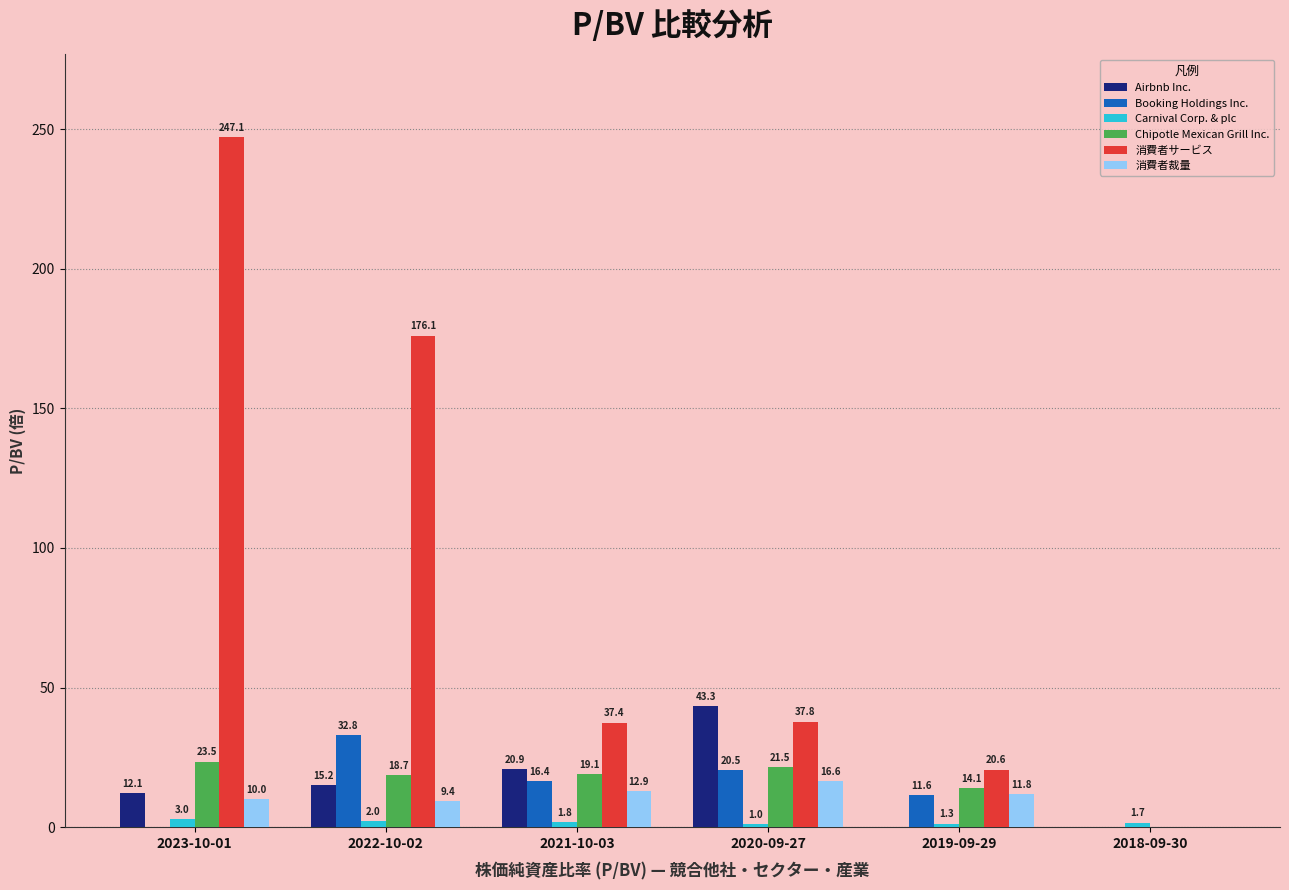

What is the total value across all series at 2021-10-03?

108.4